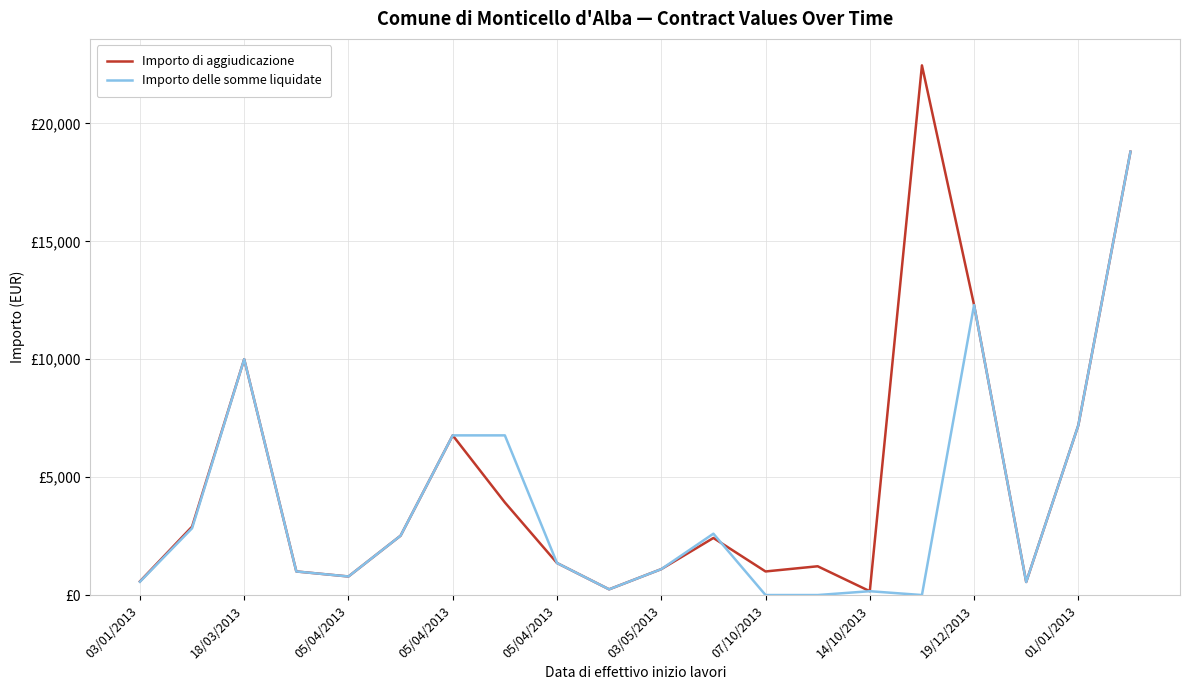

Is this an area chart (filled region under the line)?

No